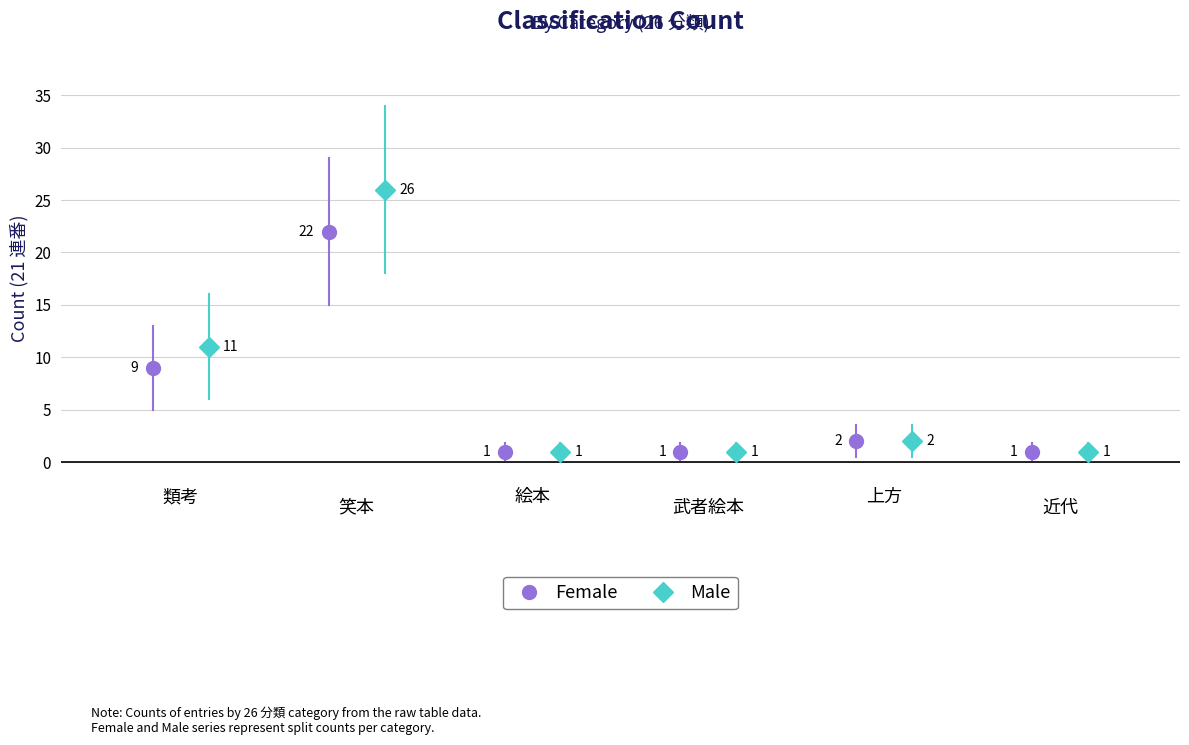

Between 類考 and 笑本, which series saw the biggest shift?

Male